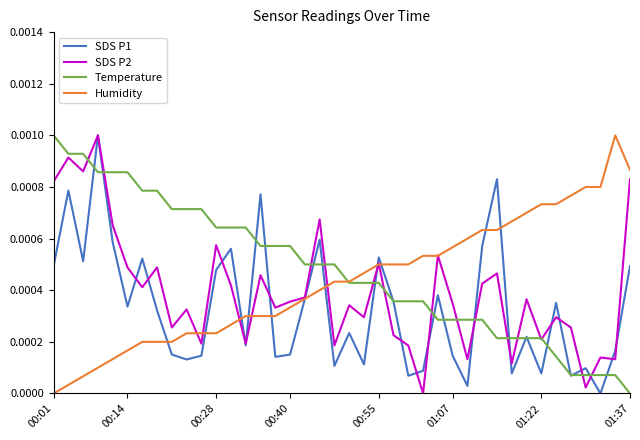

What are all the series names shown in the legend?

SDS P1, SDS P2, Temperature, Humidity